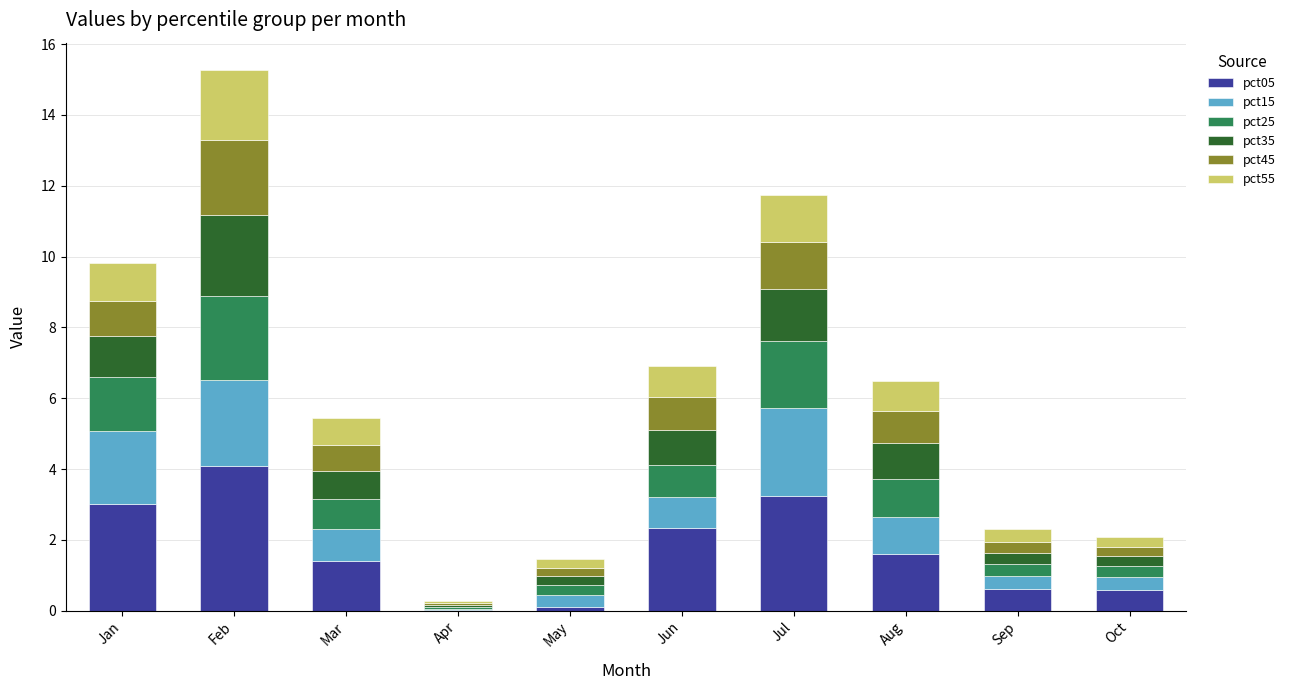

At which category is the sum across all series the highest?

Feb